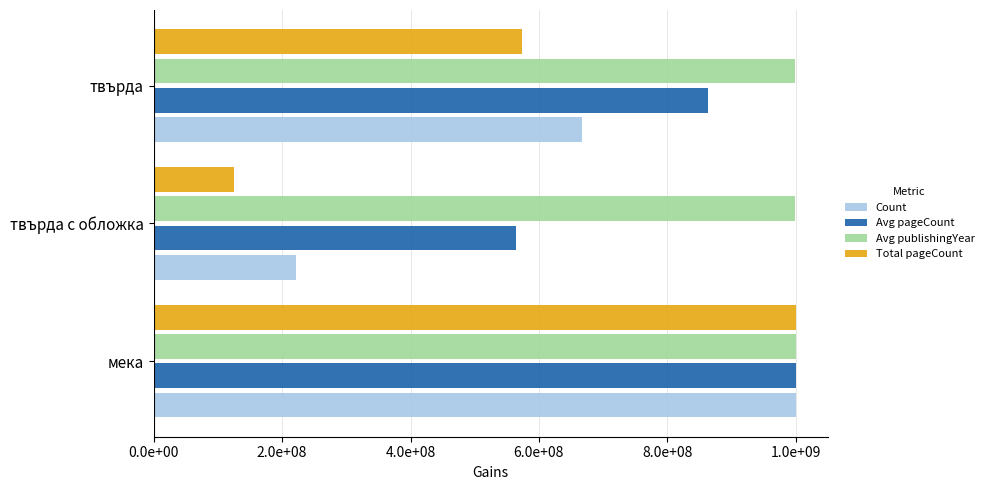

At which label does Avg pageCount reach its minimum?

твърда с обложка